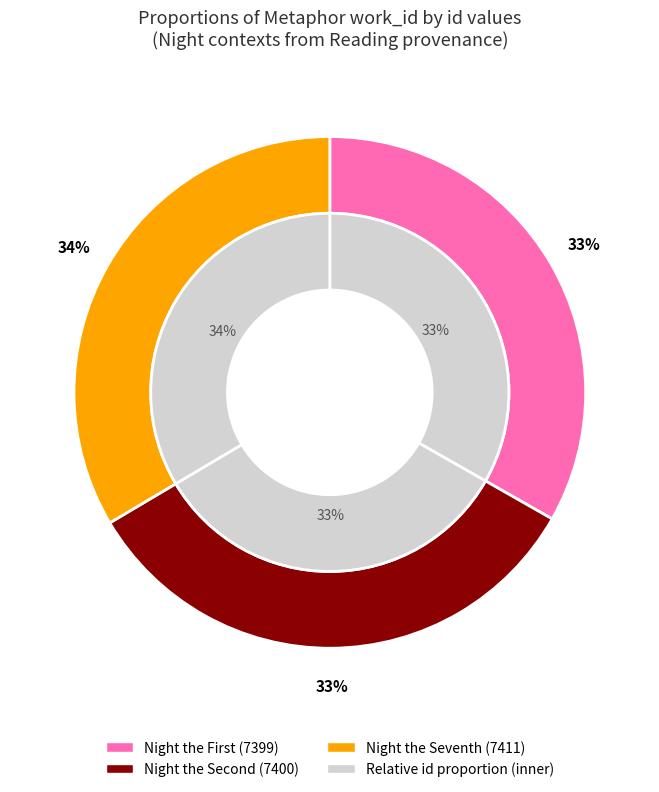

How much of the chart is everything except 7400?

66.8%